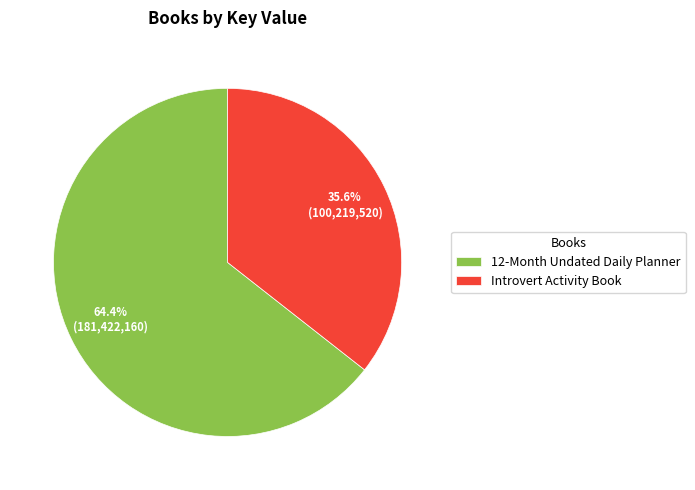

Does 12-Month Undated Daily Planner represent more than half of the total?

Yes